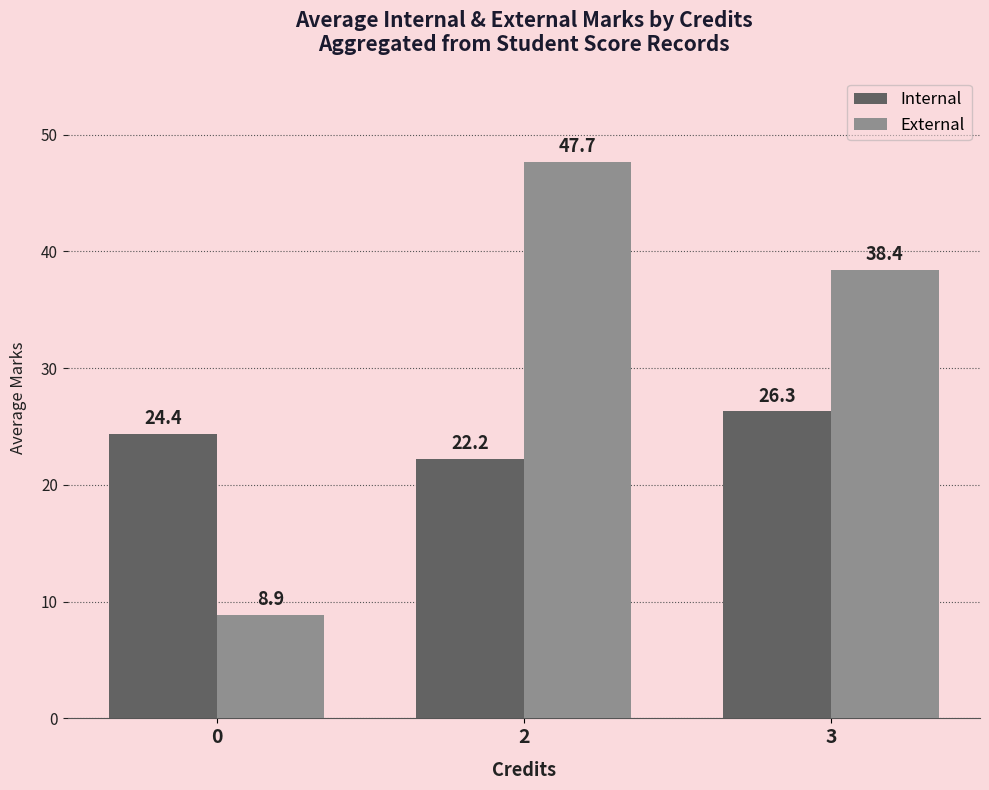

At 3, list the series in order from largest to smallest.

External, Internal